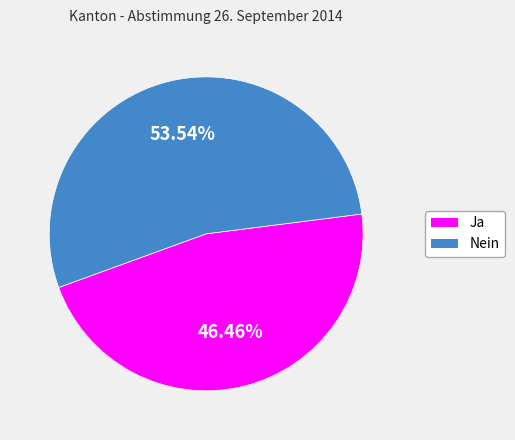

Which slice is the smallest?

Ja